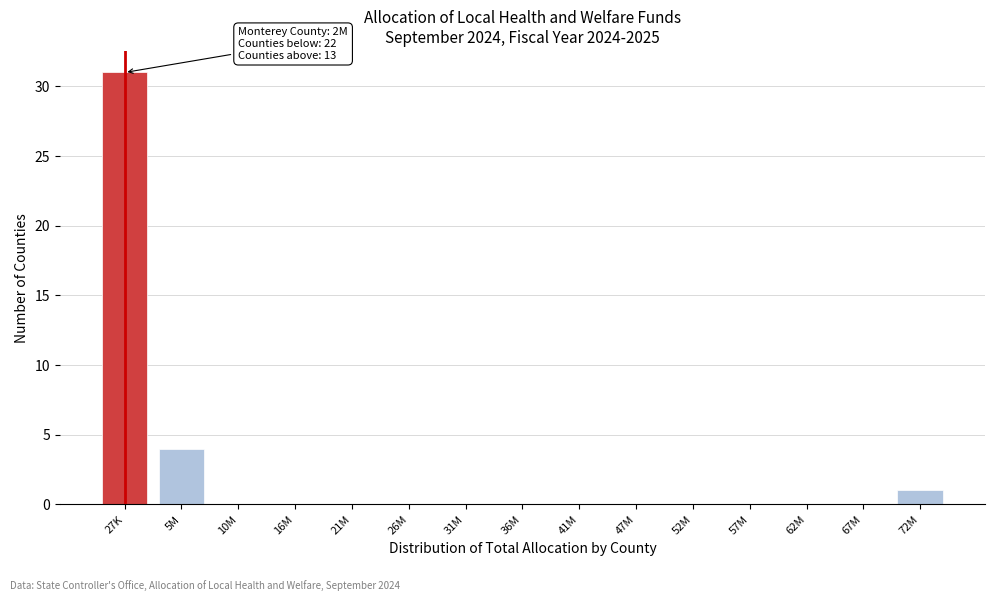

Reading right to left, what are all the values shown in this chart?

72M=1	67M=0	62M=0	57M=0	52M=0	47M=0	41M=0	36M=0	31M=0	26M=0	21M=0	16M=0	10M=0	5M=4	27K=31